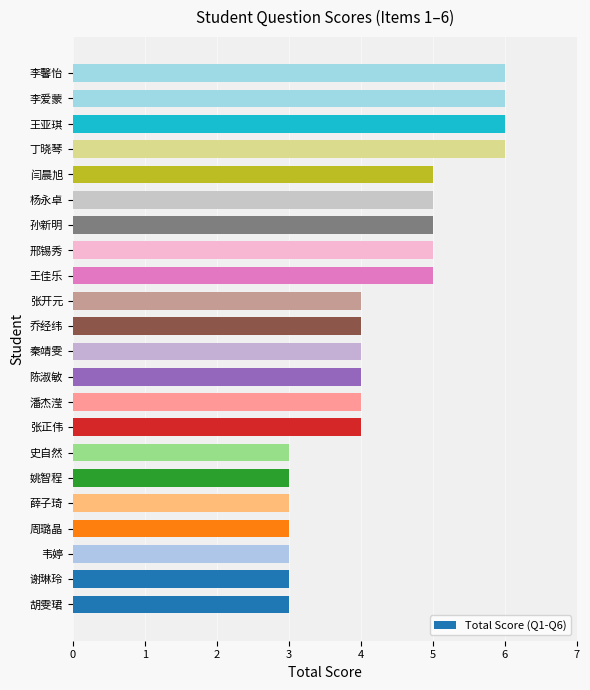

What value does the data have at 潘杰滢?

4